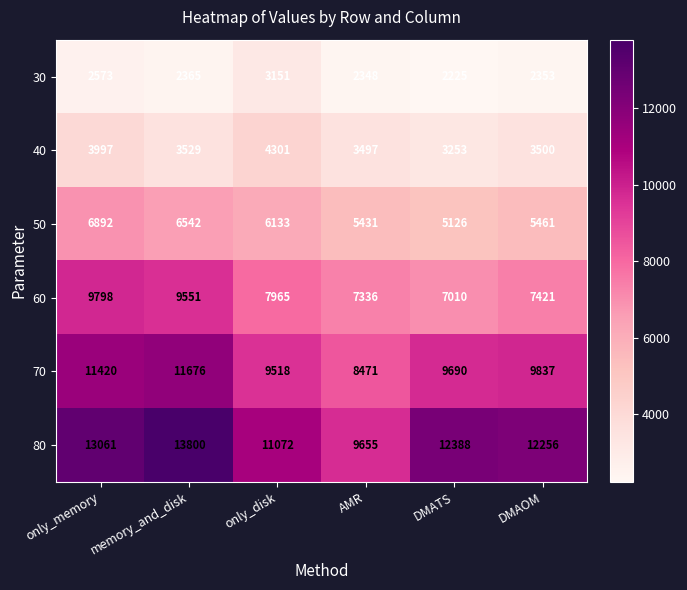

Where is 50 nearest to the value 6009?

only_disk